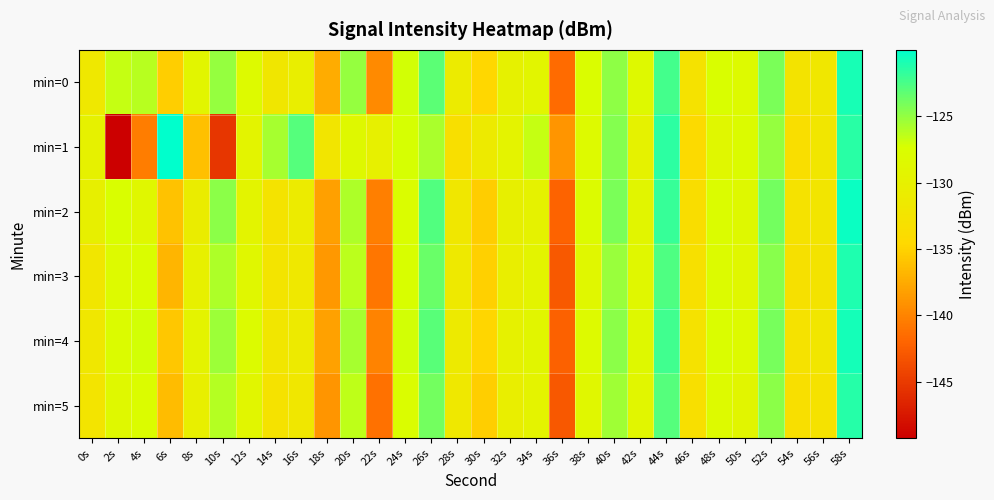

Rank the series by their maximum value, from lowest to highest.

min=5, min=3, min=0, min=4, min=2, min=1